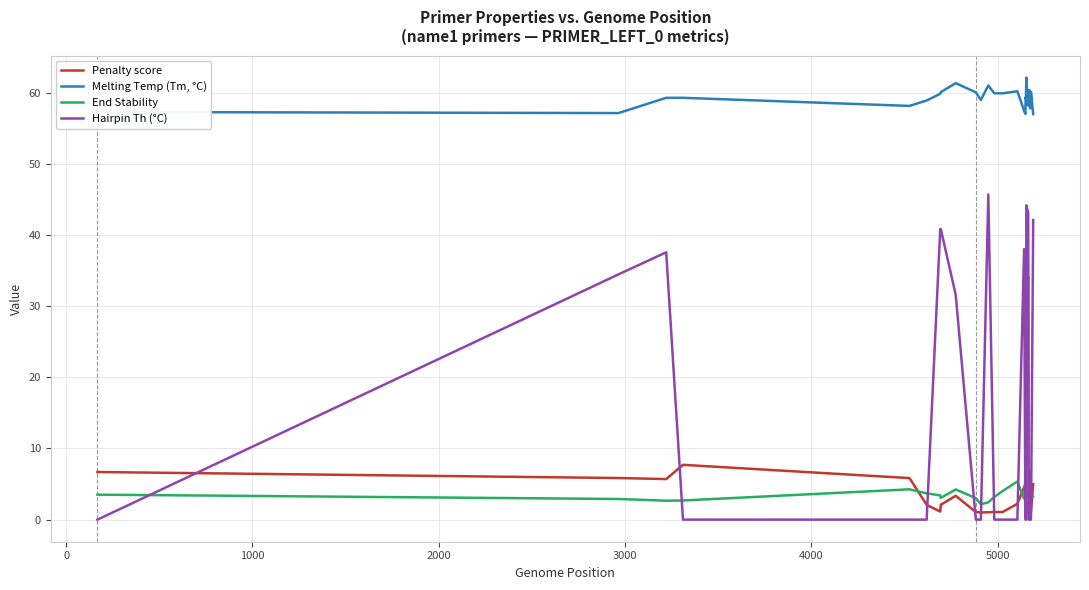

True or false: Hairpin Th (°C) and Melting Temp (Tm, °C) cross at least once.

False